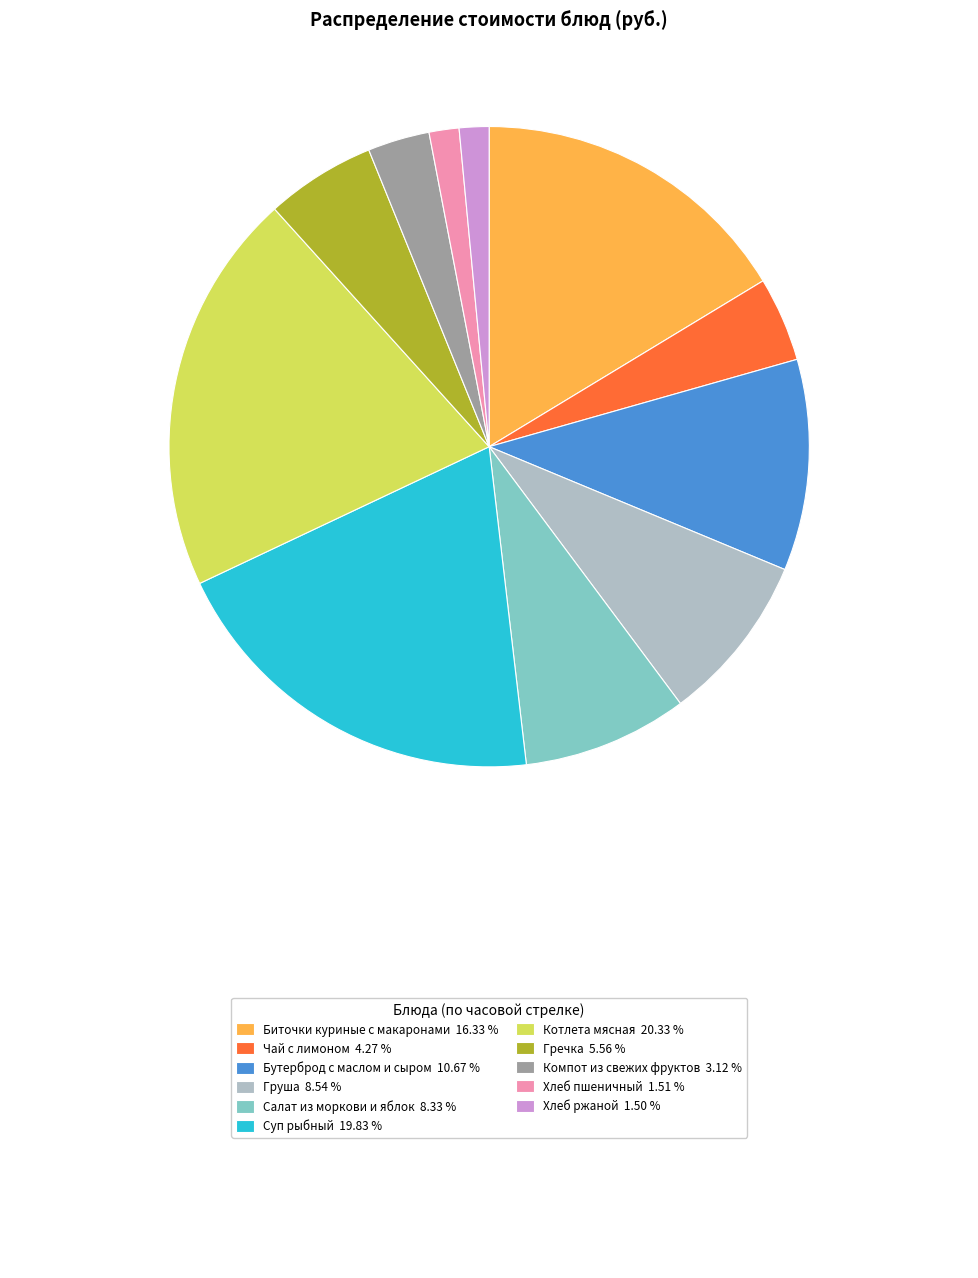

Is there any slice that represents more than half of the pie?

No